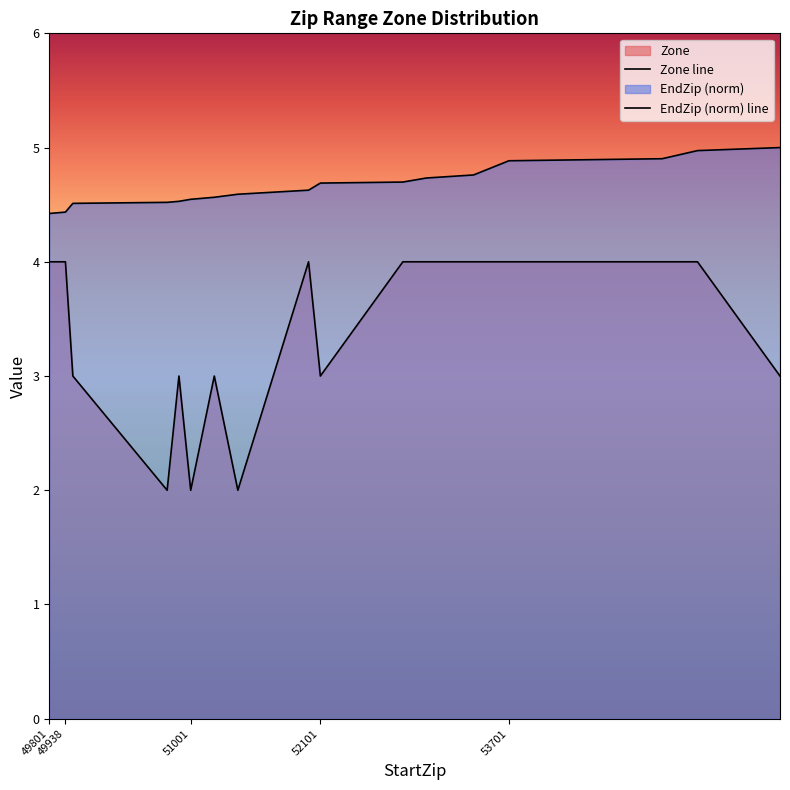

Between 49938 and 55301, which series saw the biggest shift?

EndZip